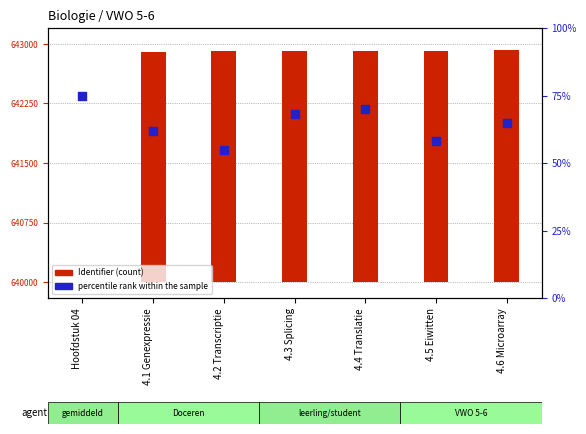

Which series reaches the maximum Y coordinate?

Identifier